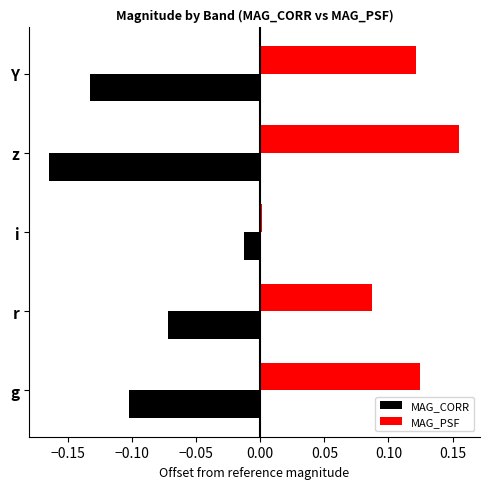

What is the difference between the maximum and minimum values in the MAG_CORR series?

0.2